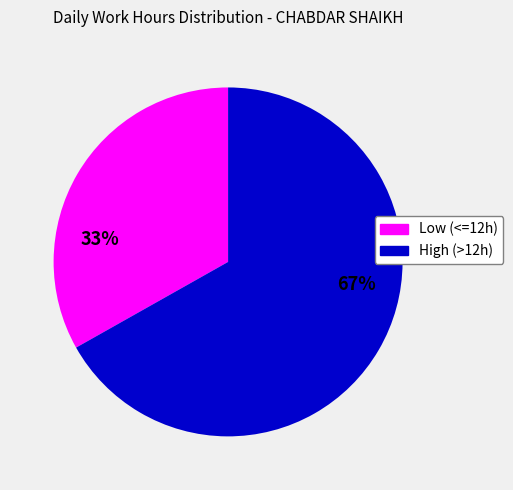

Does any single category account for the majority?

Yes